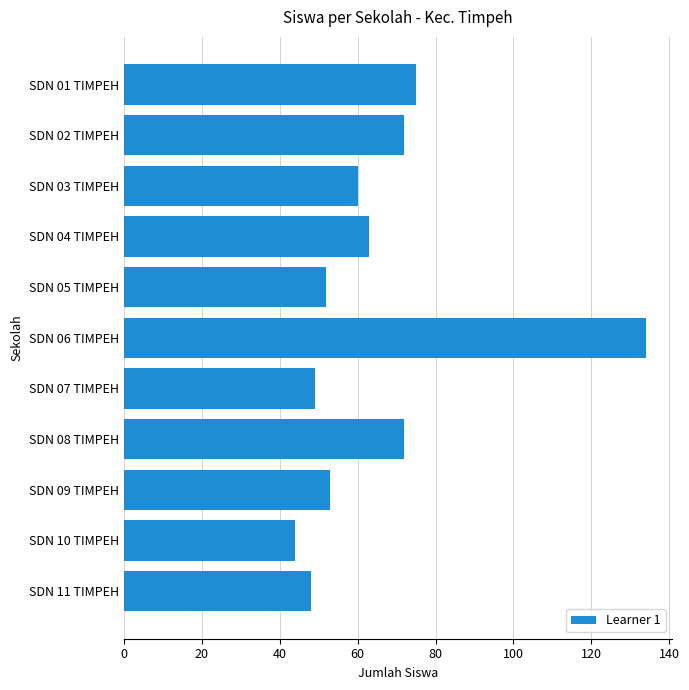

What is the sum of all values?

722